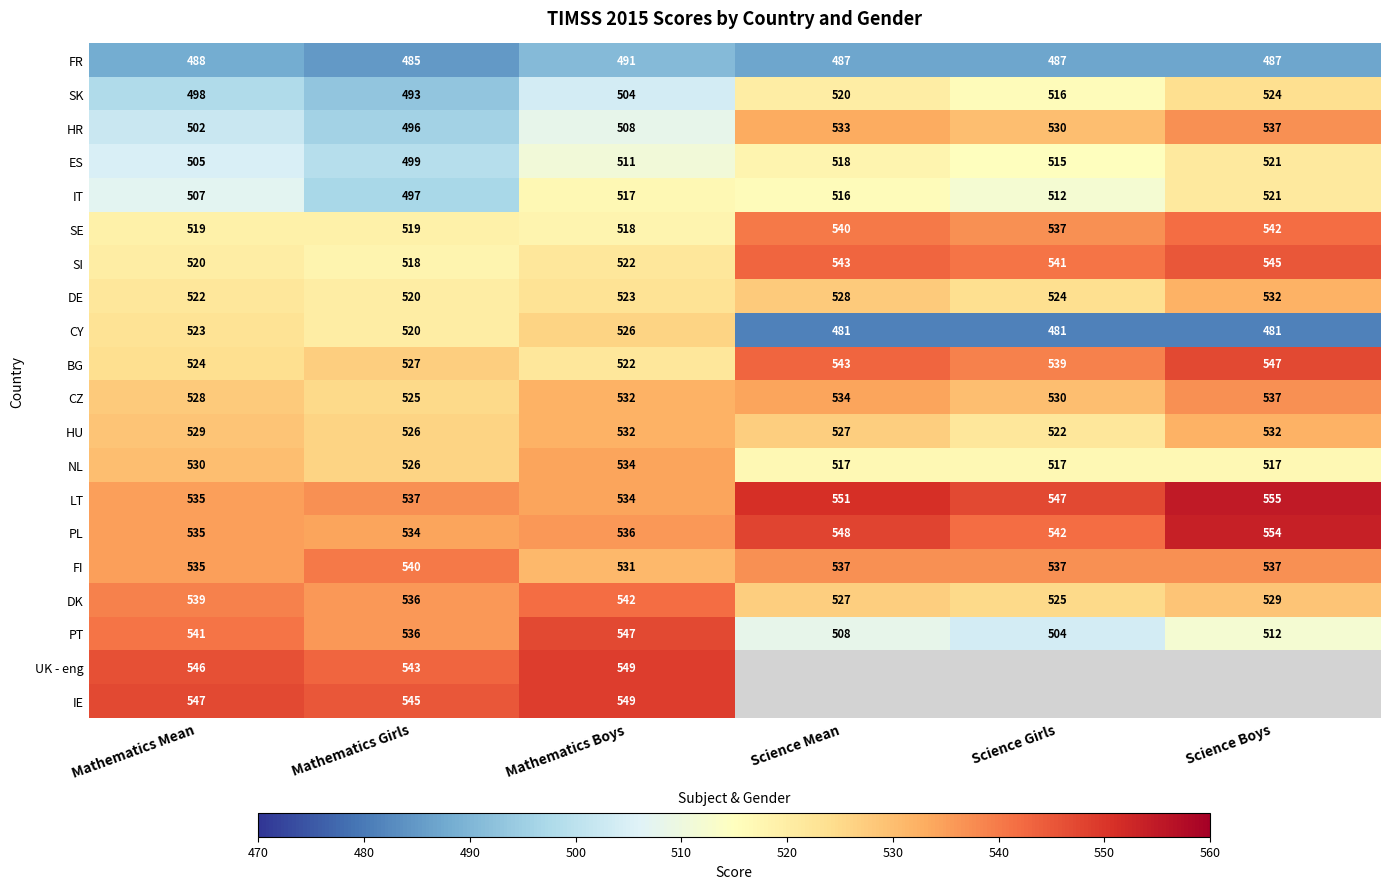

What is the difference between the ES values at Science Boys and Mathematics Girls?

22